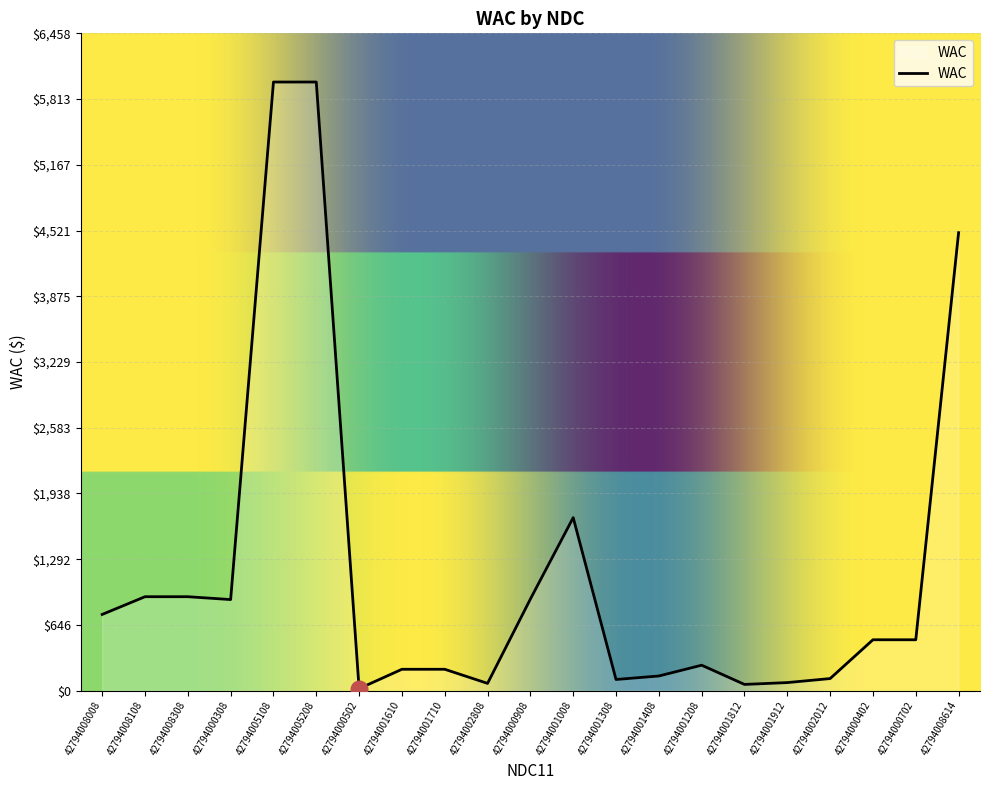

At which label is the value closest to 3000?

42794001008